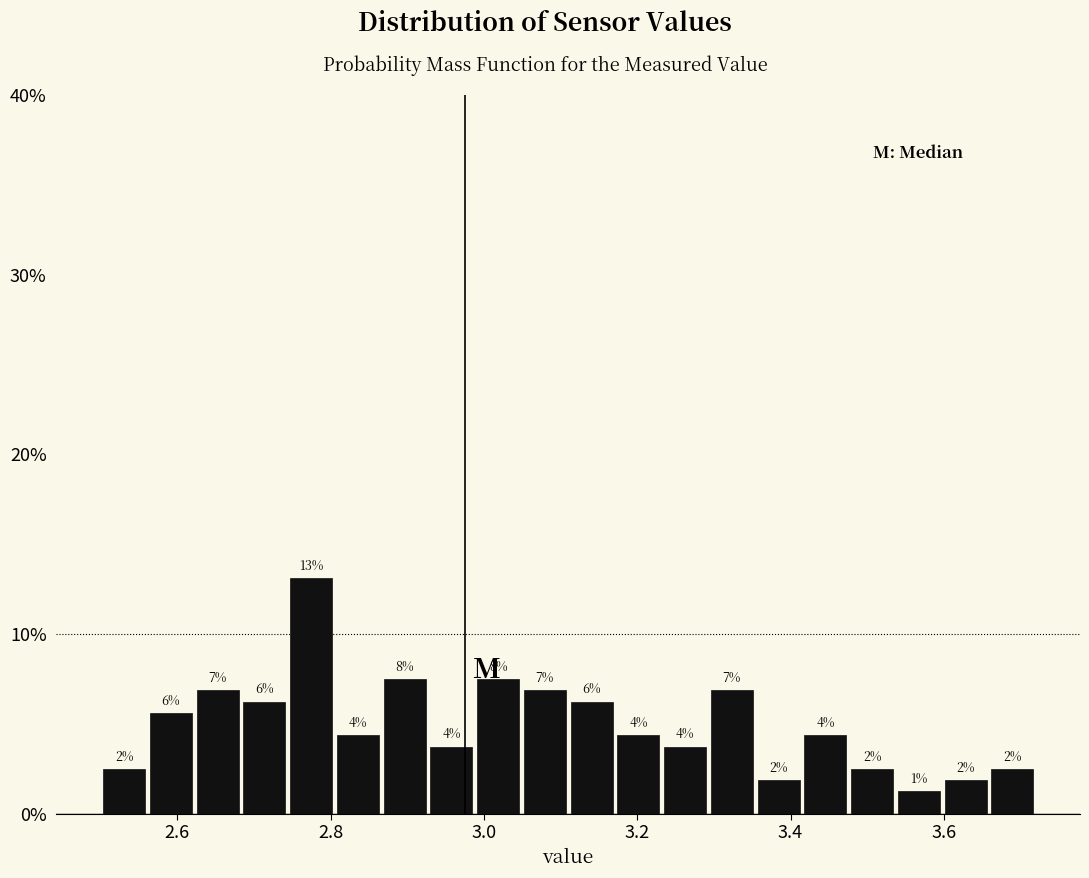

Around what value on the x-axis is the tallest bar? Give the approximate position of its centre, as read against the axis.

2.78